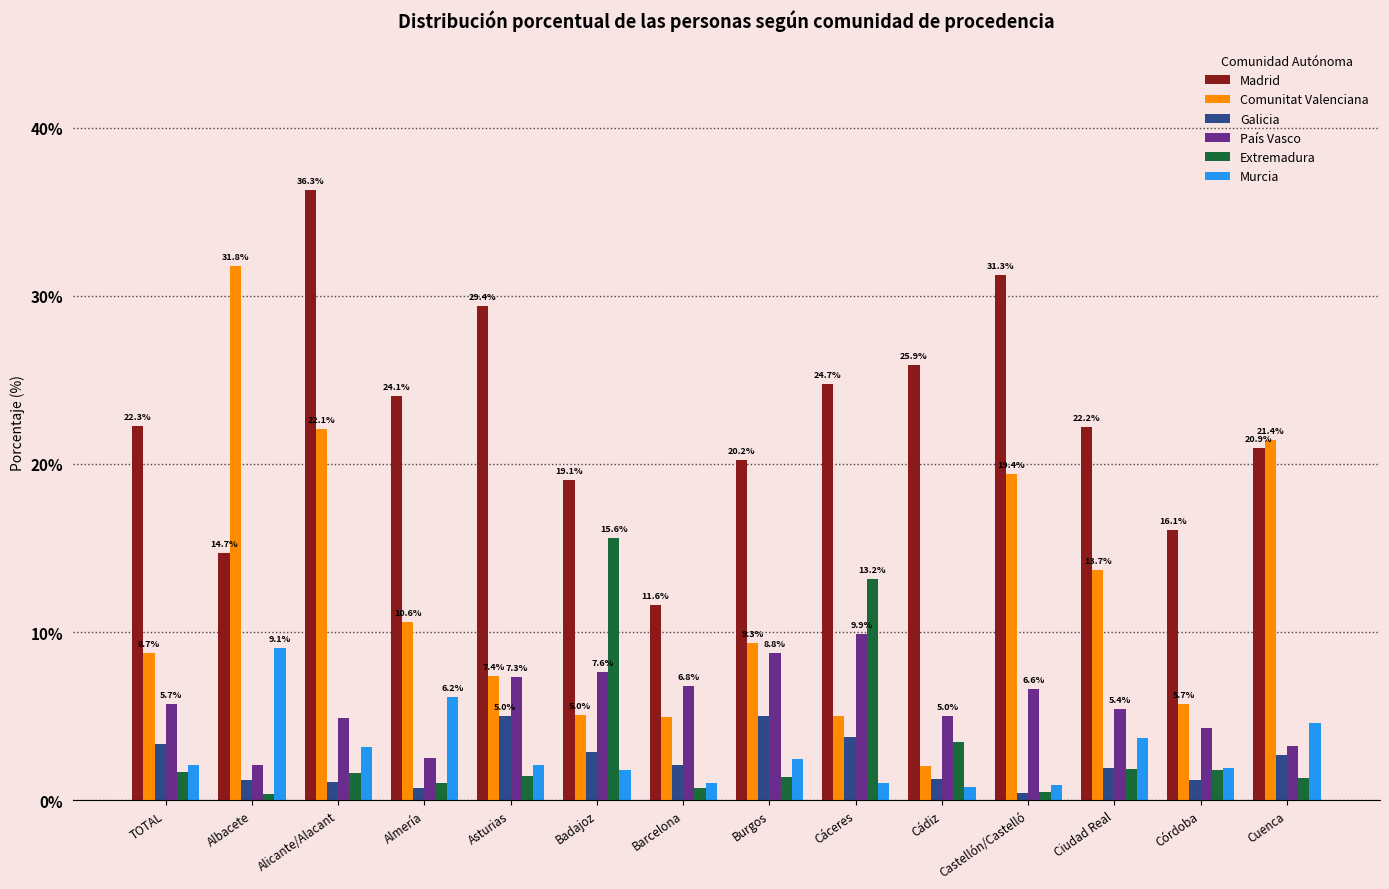

What is the difference between the maximum and minimum values in the Murcia series?

8.3